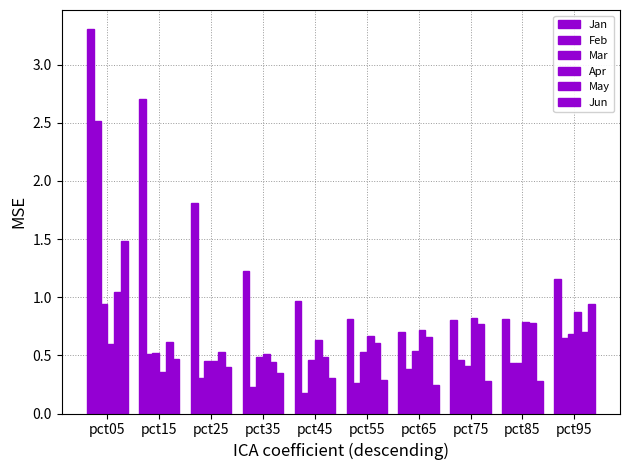

Rank the categories by Feb value from lowest to highest.

pct45, pct35, pct55, pct25, pct65, pct85, pct75, pct15, pct95, pct05